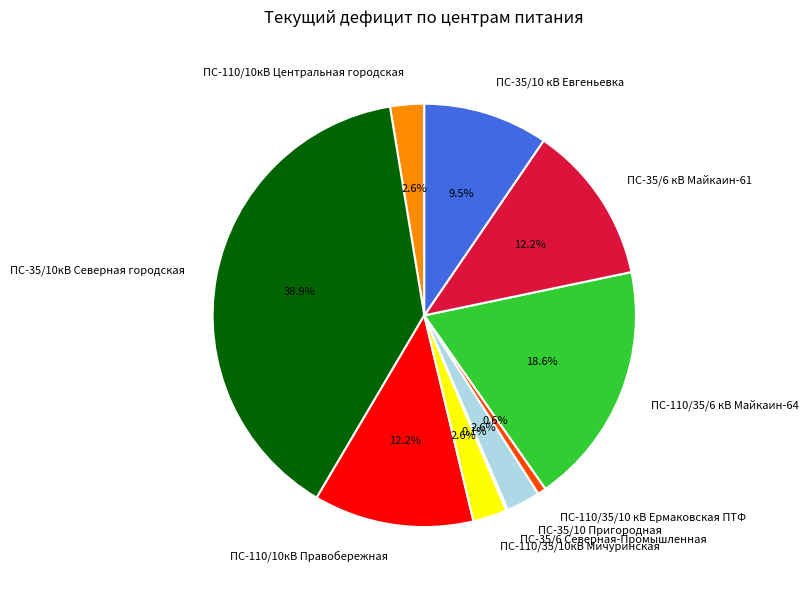

Which has a higher value, ПС-110/10кВ Правобережная or ПС-35/10 Пригородная?

ПС-110/10кВ Правобережная